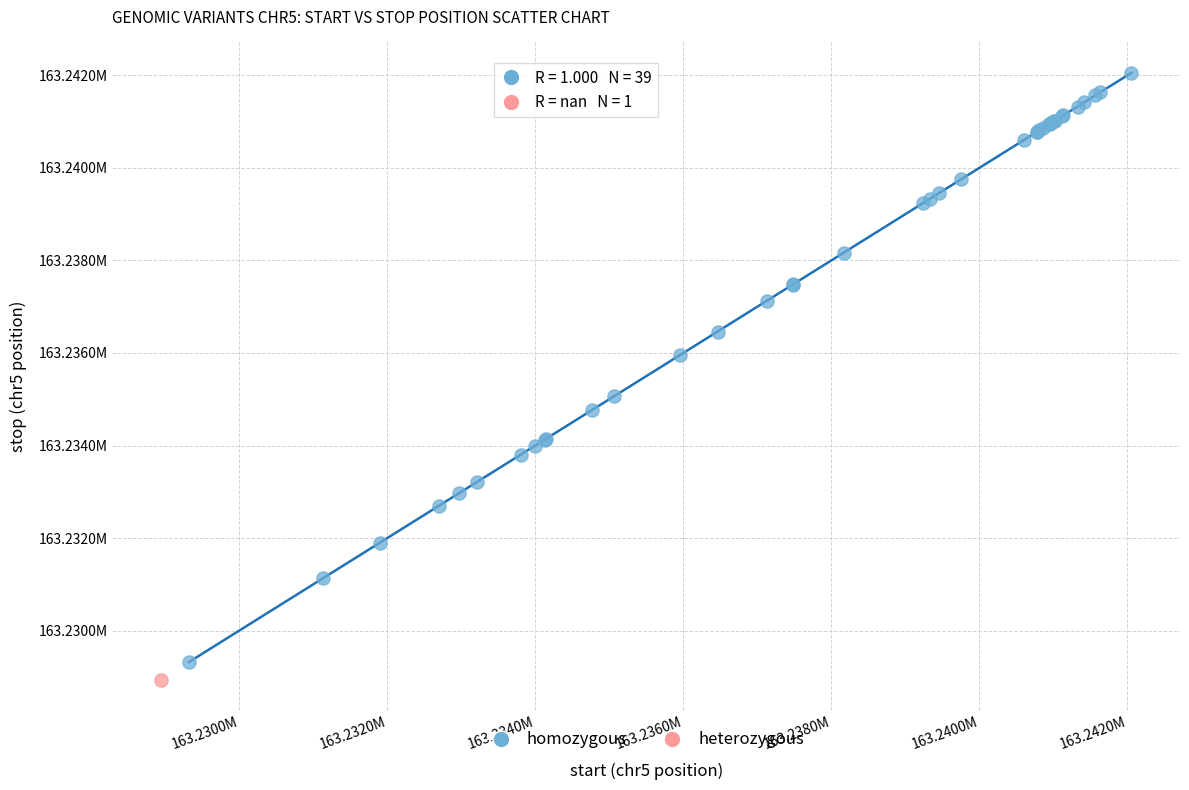

What are all the series names shown in the legend?

homozygous, heterozygous